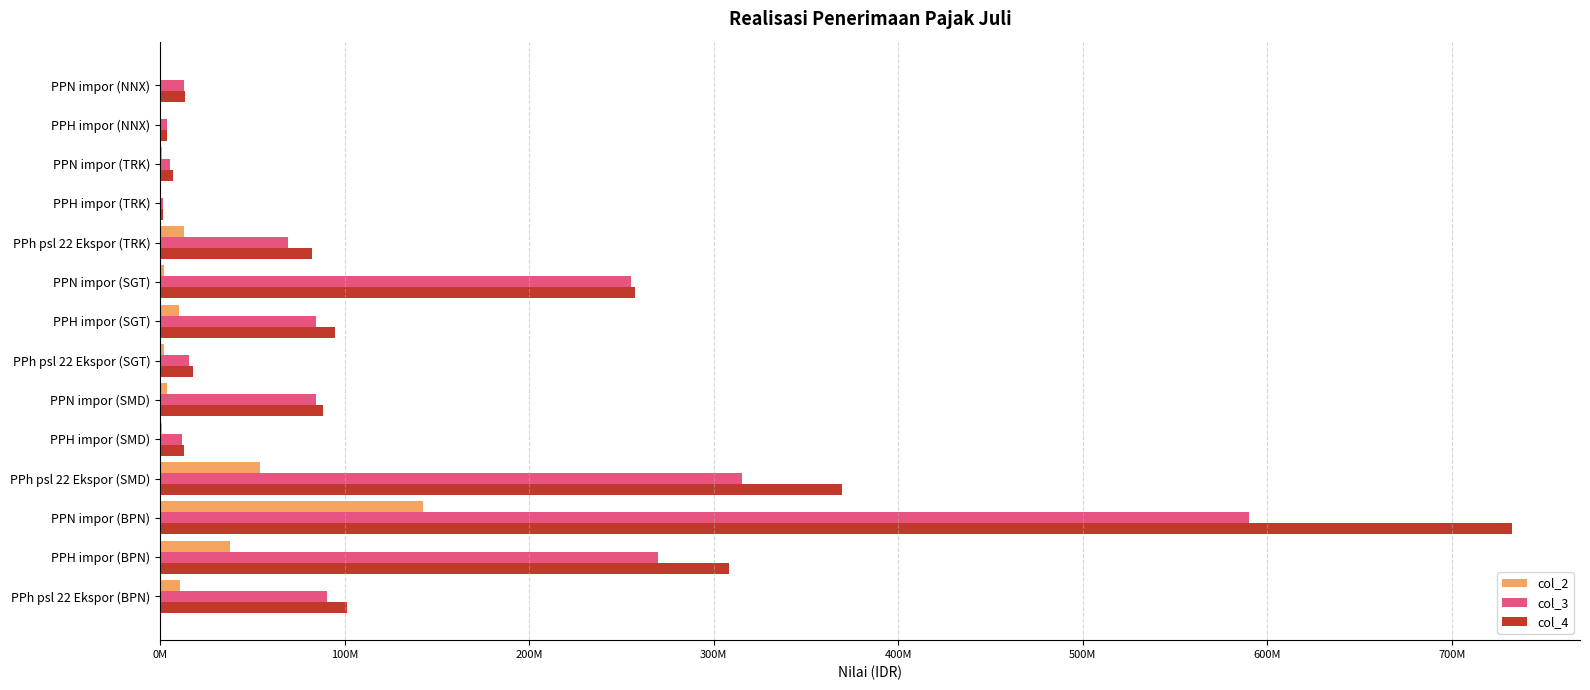

List the series in order of their peak value, highest first.

col_4, col_3, col_2